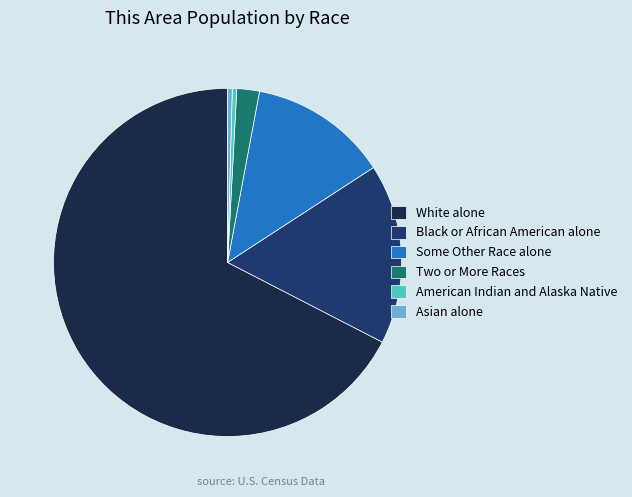

How many slices are in this pie chart?

6